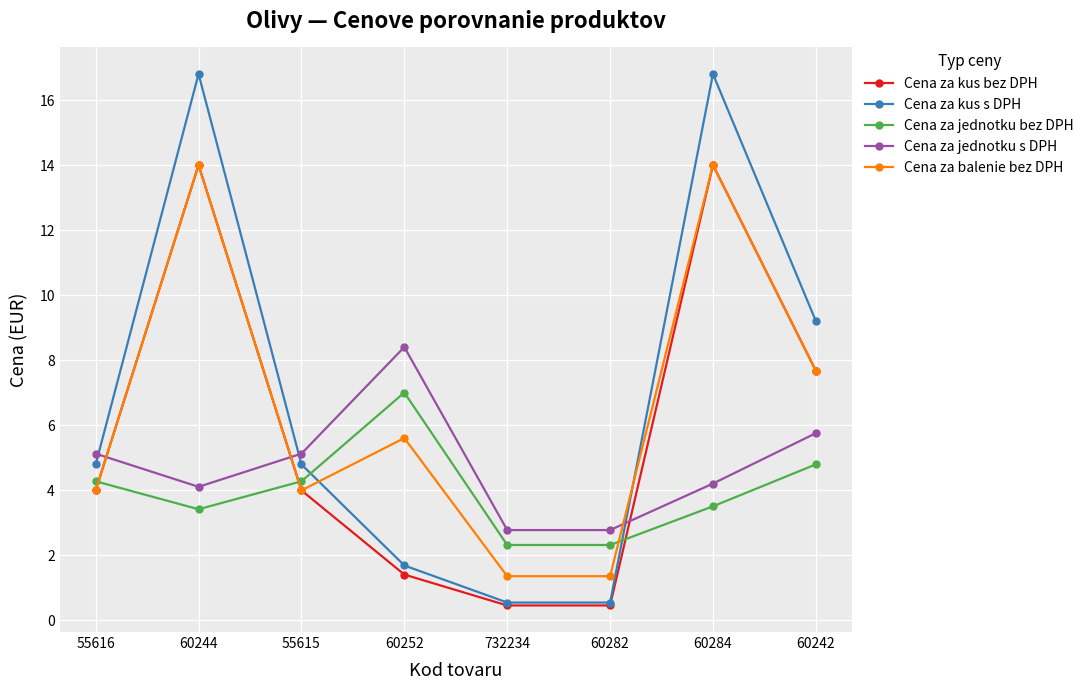

What is the spread (max minus min) of values at 60242?

4.4